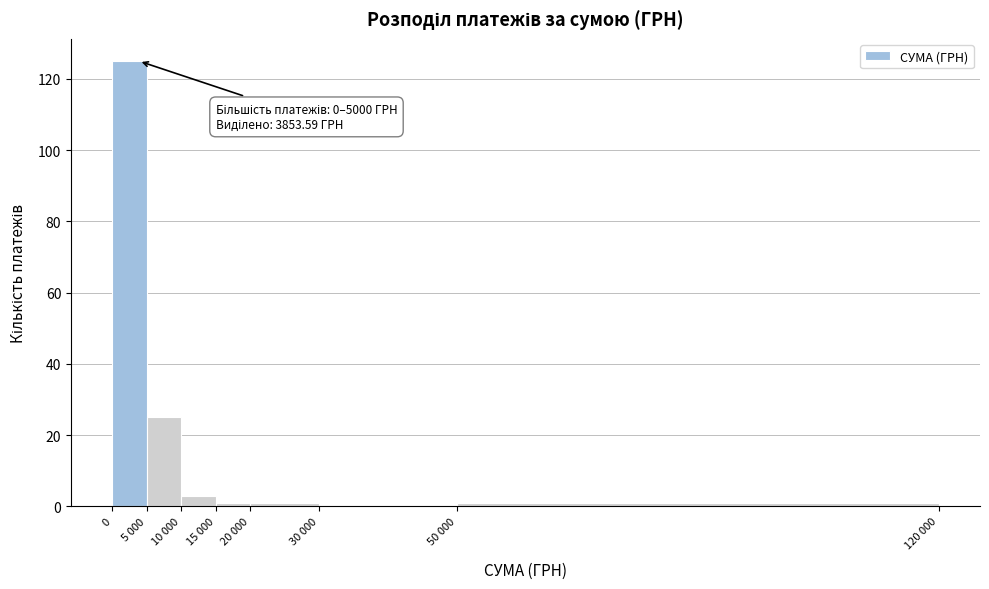

Reading left to right, transcribe all the data shown in this chart.

0=125	5 000=25	10 000=3	15 000=1	20 000=1	30 000=0	50 000=1